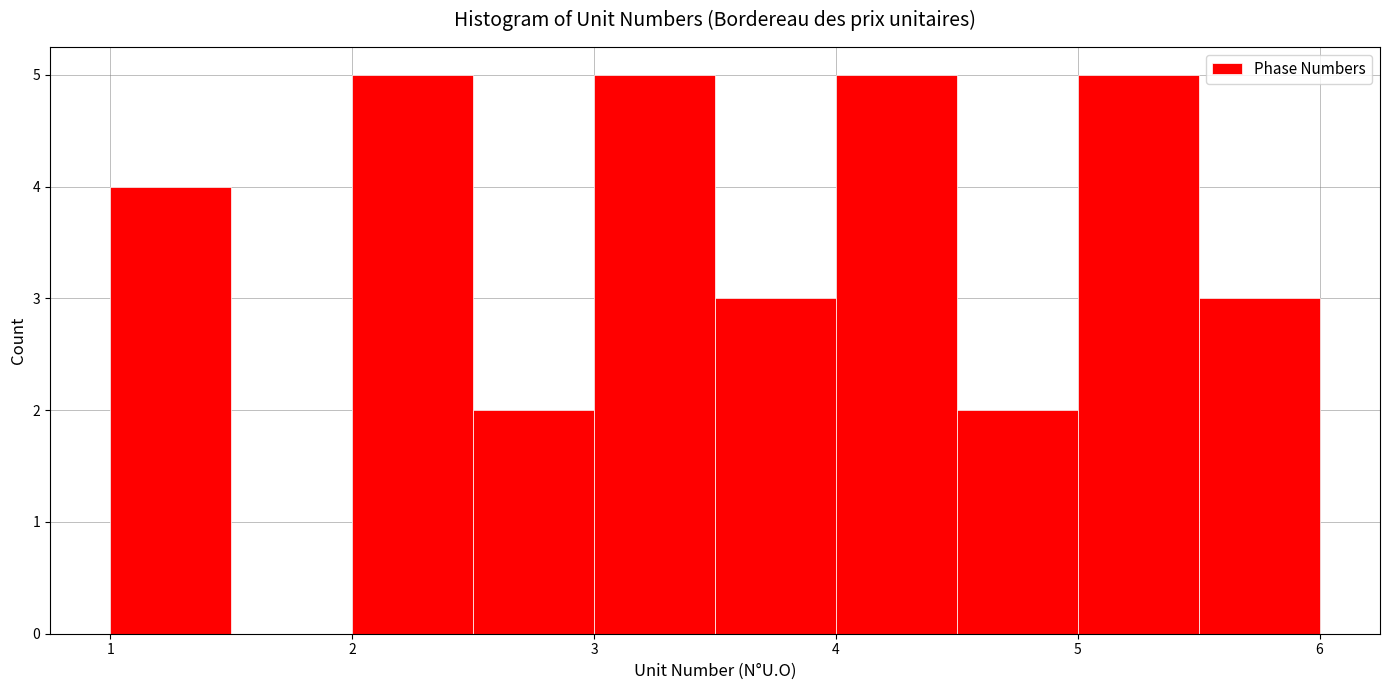

Reading left to right, list every bar in this chart as the range it spans on the x-axis followed by its height. The values are not printed on the chart, so give them approximately, as read against the axis.

1.0 to 1.5: 4
1.5 to 2.0: 0
2.0 to 2.5: 5
2.5 to 3.0: 2
3.0 to 3.5: 5
3.5 to 4.0: 3
4.0 to 4.5: 5
4.5 to 5.0: 2
5.0 to 5.5: 5
5.5 to 6.0: 3